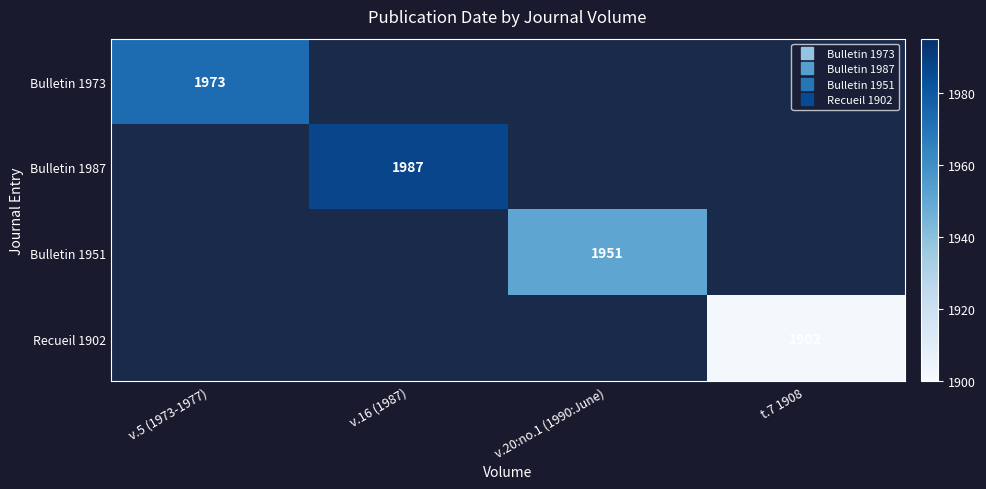

How many series are shown in this chart?

4